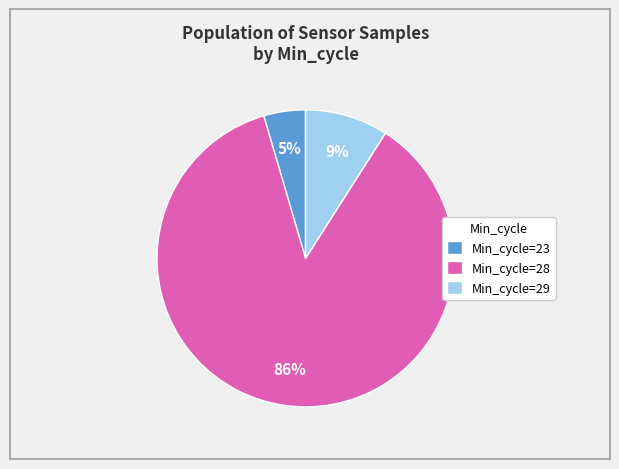

Rank the categories by value from highest to lowest.

Min_cycle=28, Min_cycle=29, Min_cycle=23